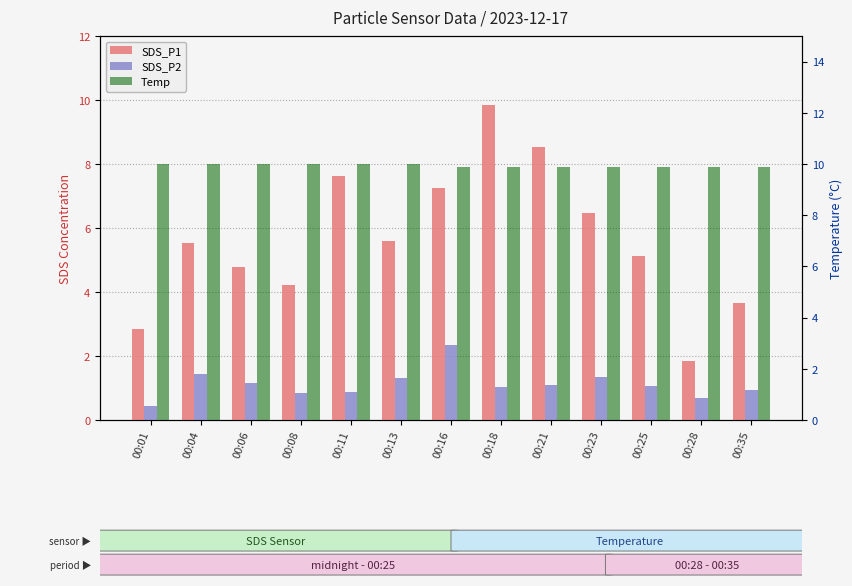

What is the sum of the Temp values at 00:28 and 00:21?

19.8